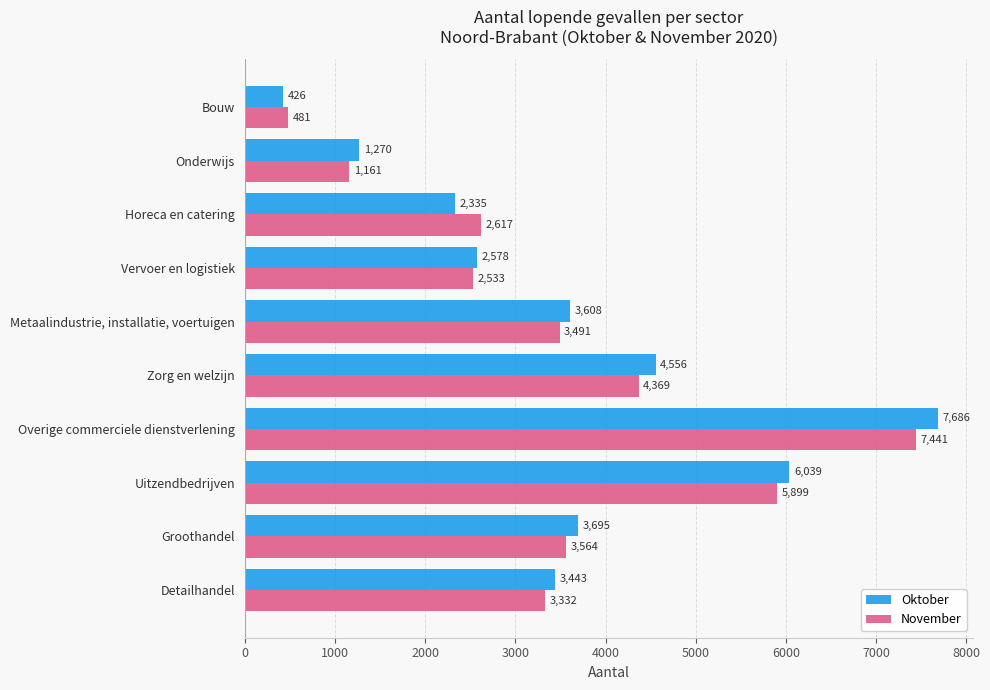

Which series has the widest spread of values?

Oktober